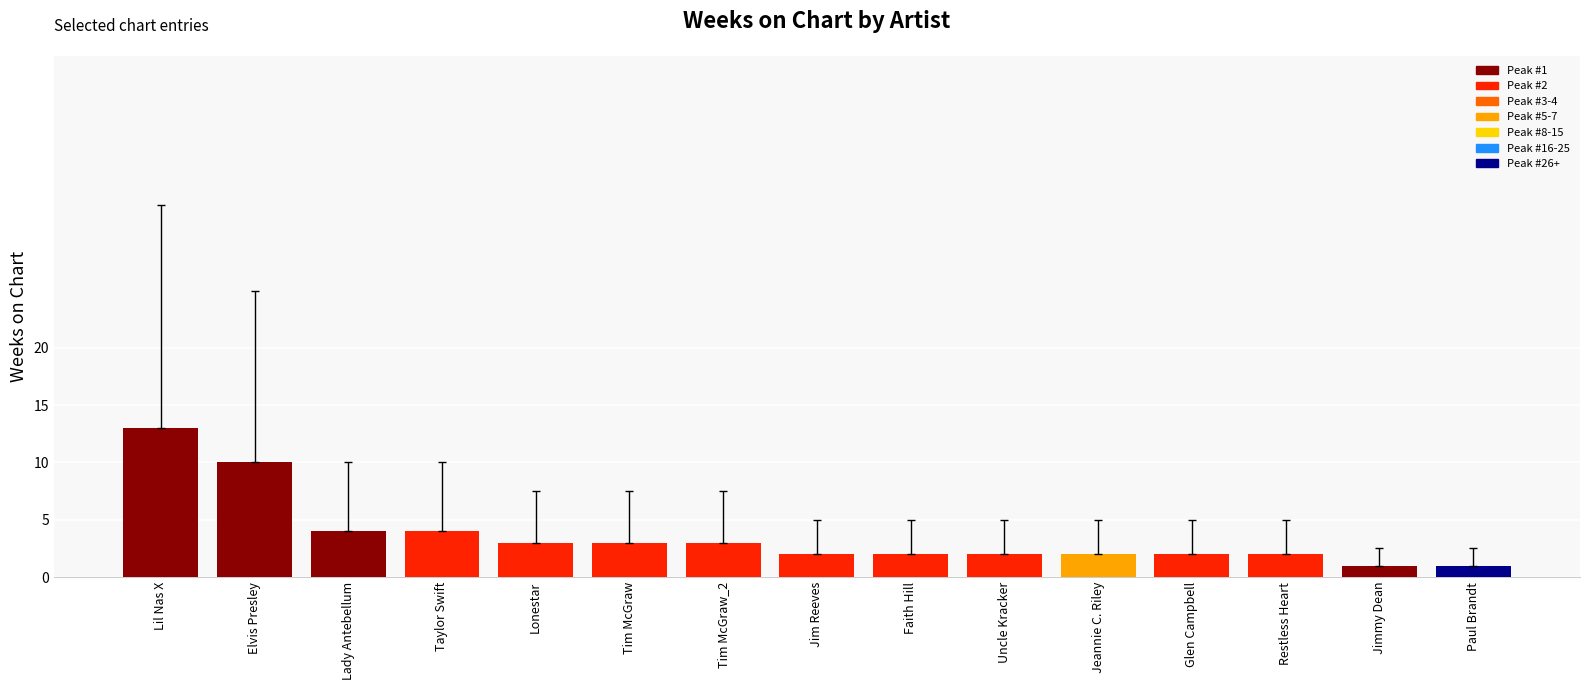

Reading left to right, what are all the values shown in this chart?

13	10	4	4	3	3	3	2	2	2	2	2	2	1	1